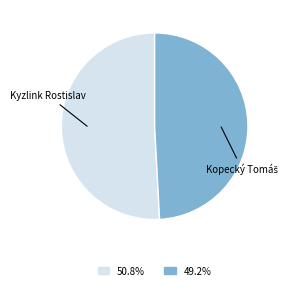

How many slices are in this pie chart?

2